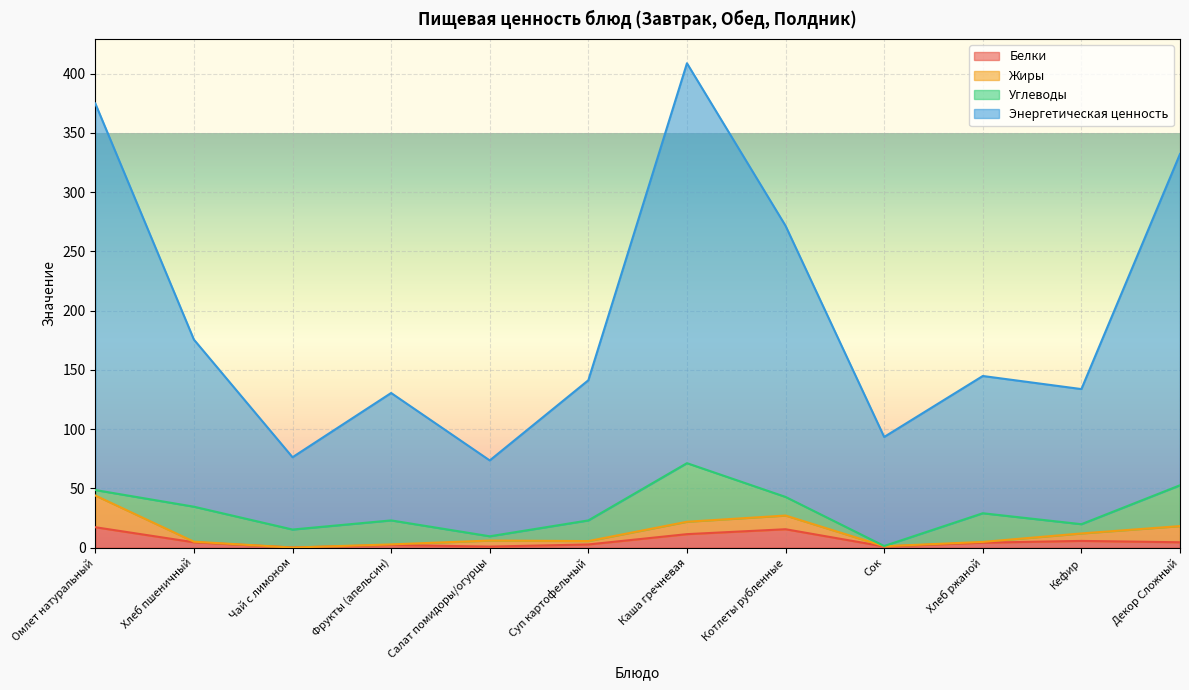

What are all the series names shown in the legend?

Белки, Жиры, Углеводы, Энергетическая ценность